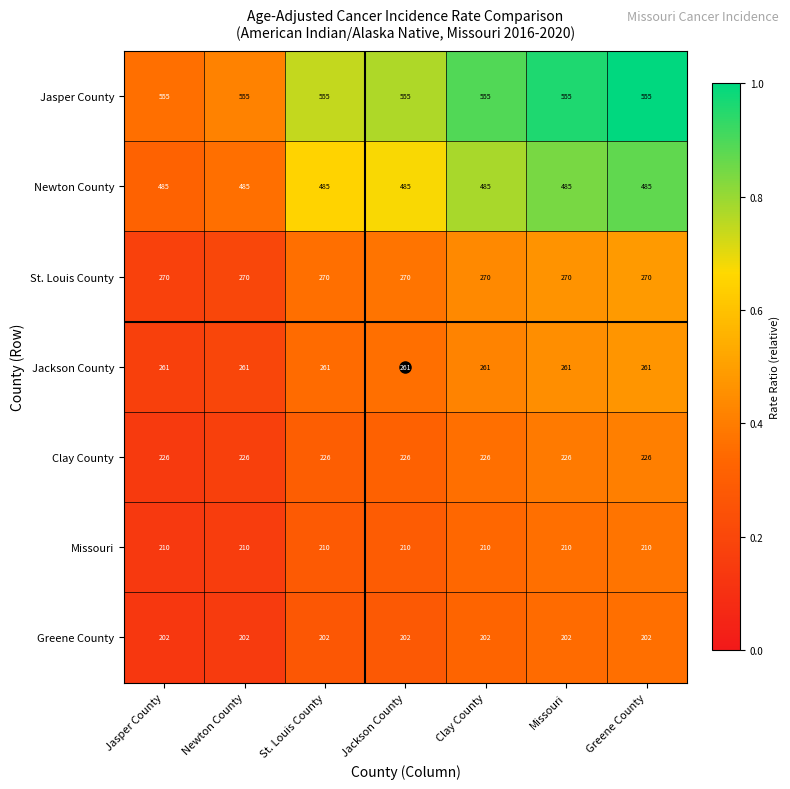

At Jackson County, list the series in order from smallest to largest.

Greene County, Missouri, Clay County, Jackson County, St. Louis County, Newton County, Jasper County